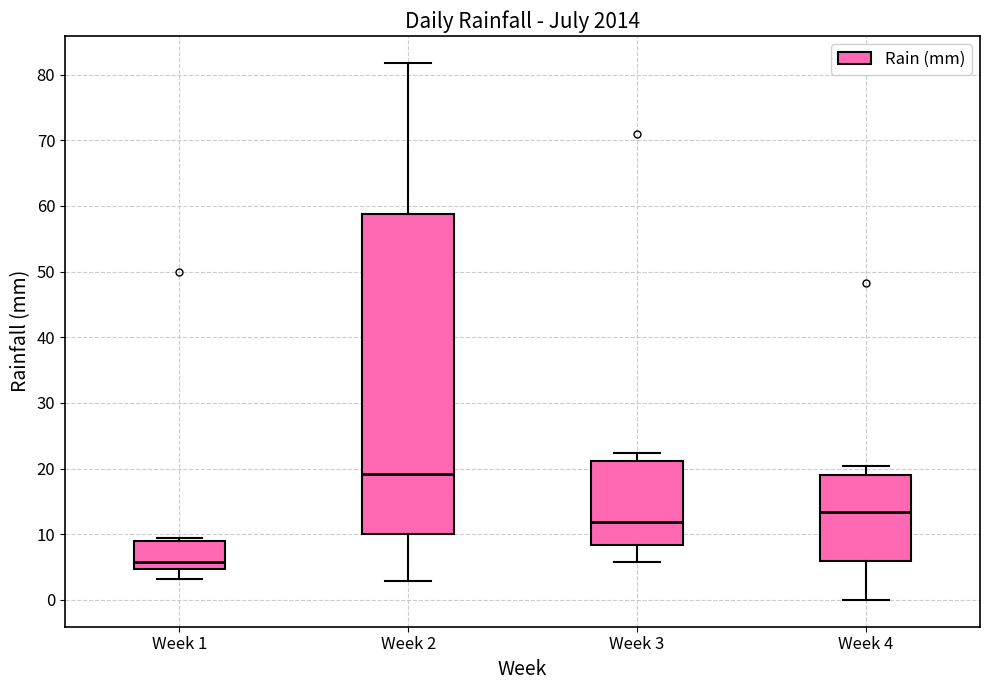

Comparing the boxes themselves (not the whiskers), which one is the tallest?

Week 2